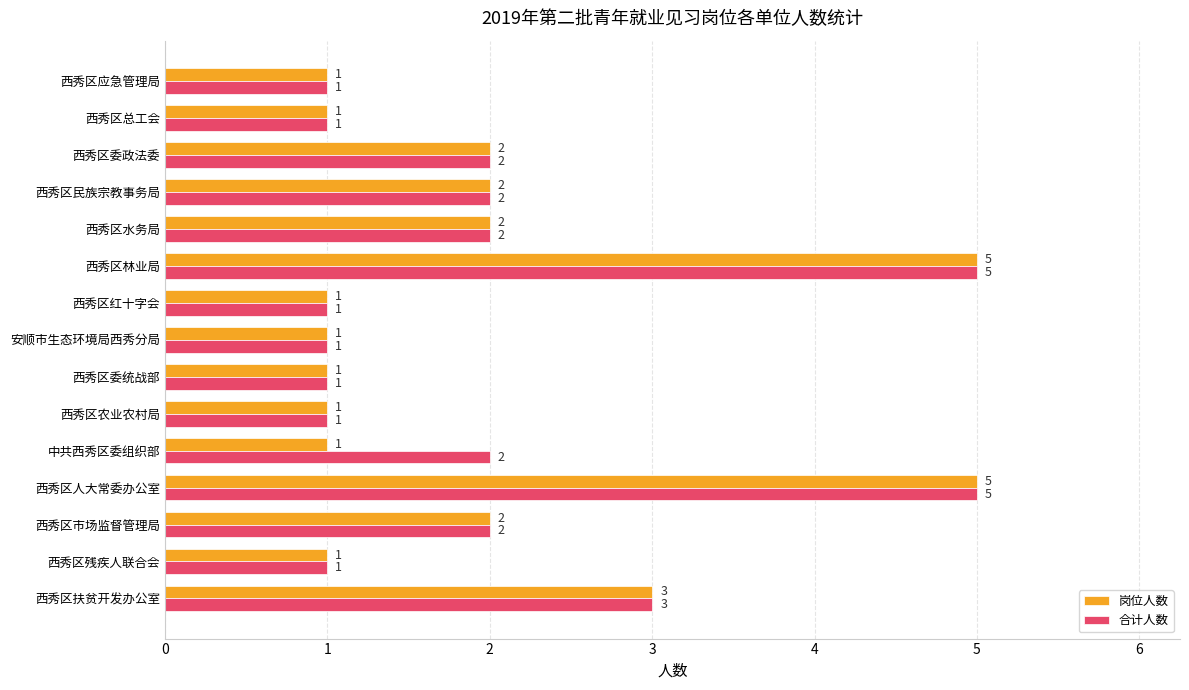

What is the greatest value displayed?

5